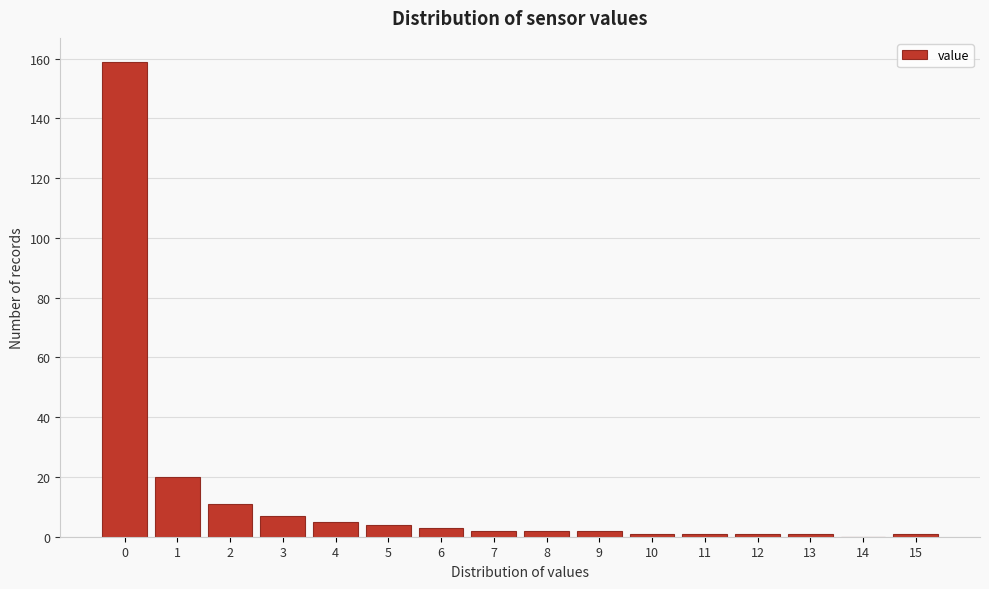

Reading right to left, list all the values displayed in this chart.

15=1	14=0	13=1	12=1	11=1	10=1	9=2	8=2	7=2	6=3	5=4	4=5	3=7	2=11	1=20	0=159